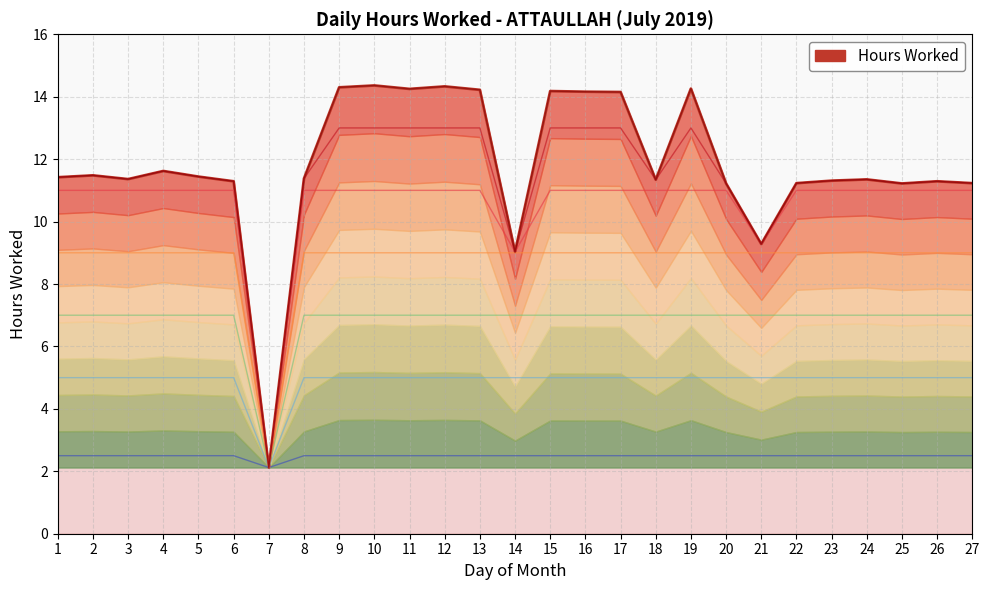

What is the change in value from 3 to 5?

+0.1